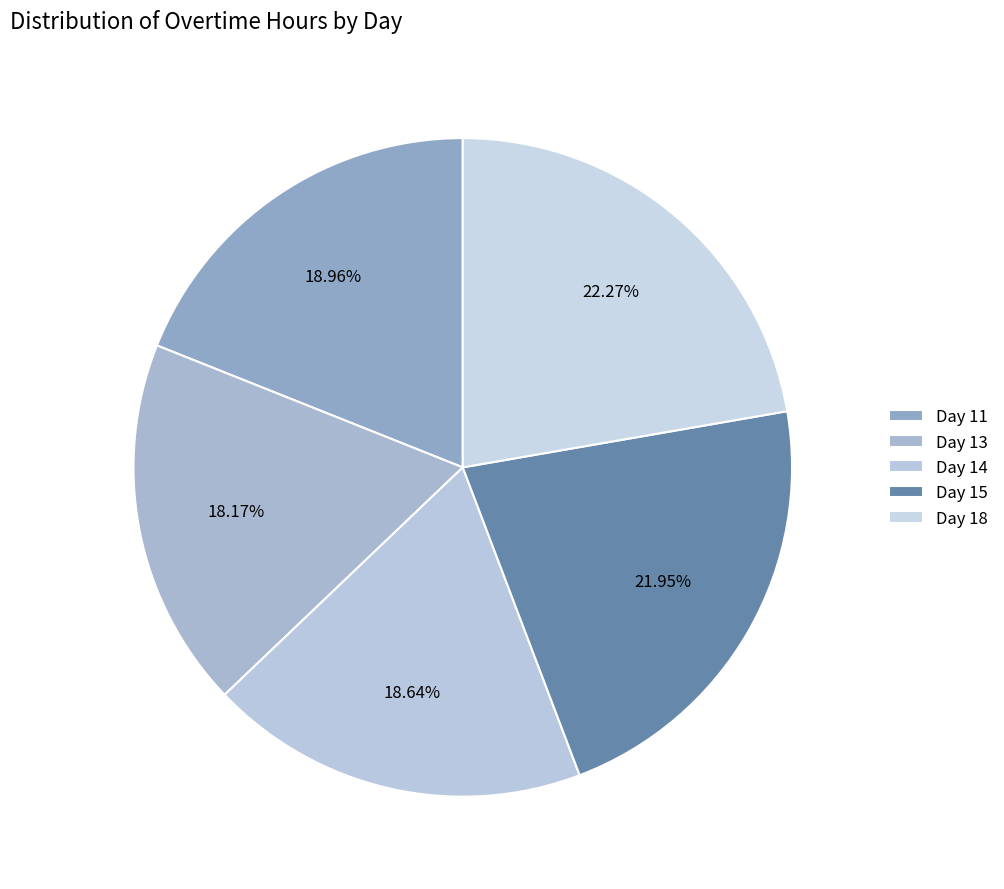

Which category has the smallest portion of the pie?

Day 13